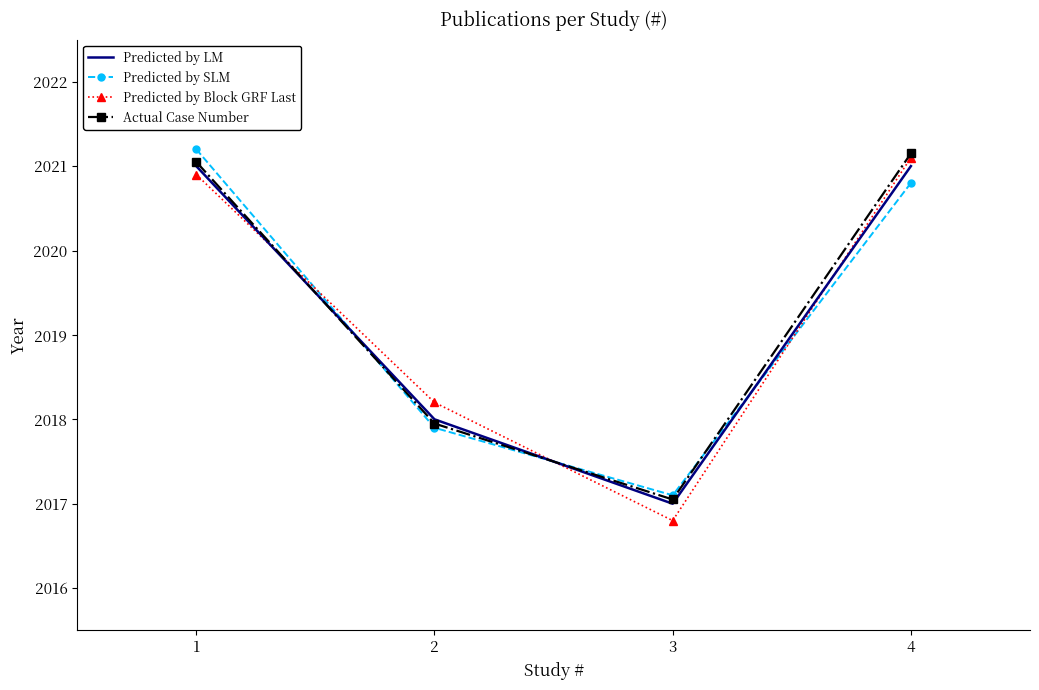

Is the value of Actual Case Number at 2 greater than the value of Predicted by LM at 4?

No